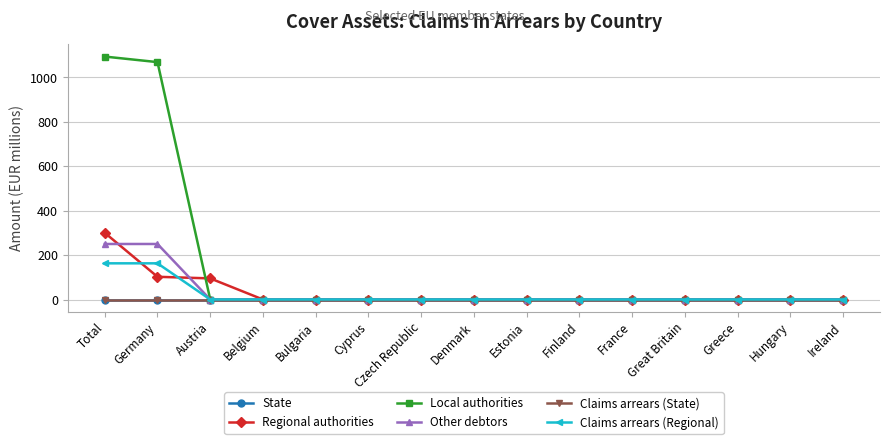

At which label is Regional authorities closest to 150?

Germany